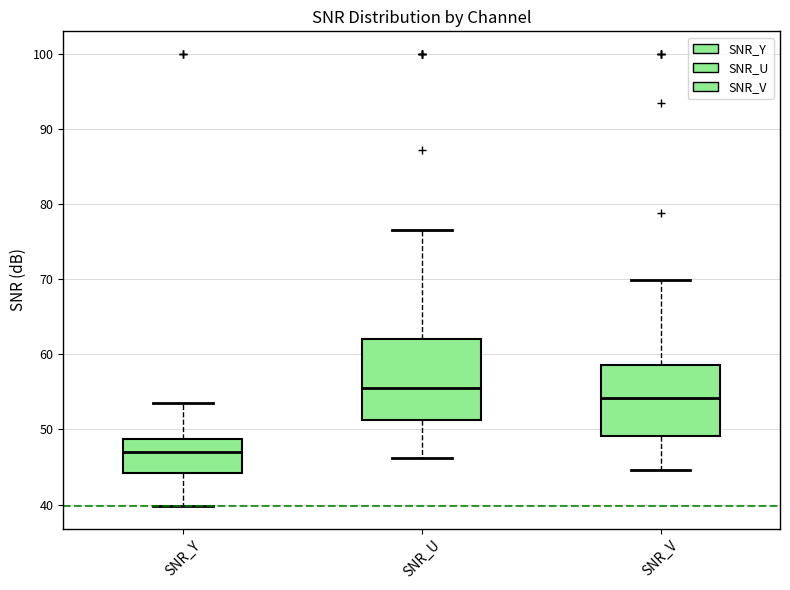

Comparing the boxes themselves (not the whiskers), which one is the tallest?

SNR_U